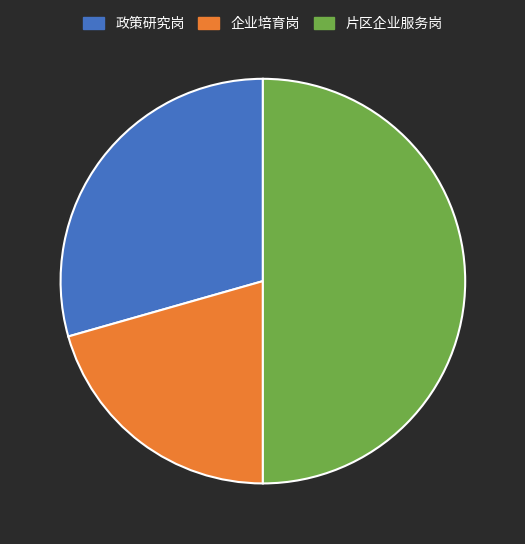

Does 企业培育岗 represent more than half of the total?

No